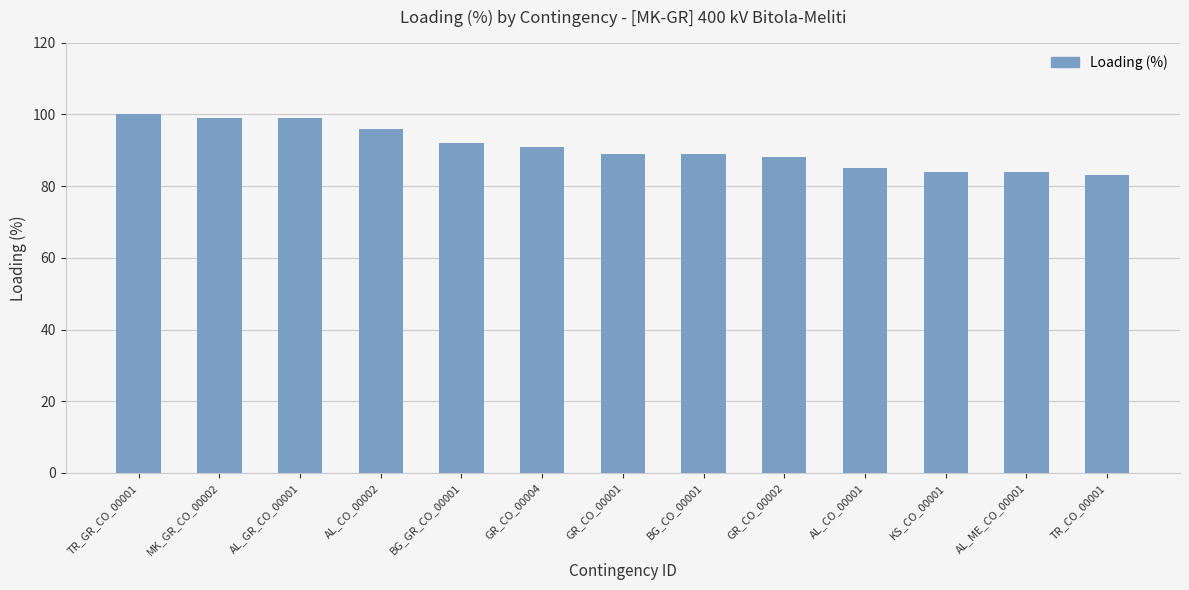

True or false: the data shows 89 at GR_CO_00001.

True